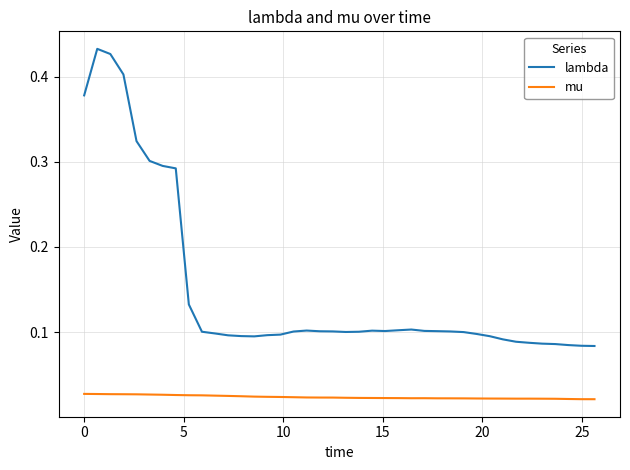

True or false: mu and lambda intersect in this chart.

False